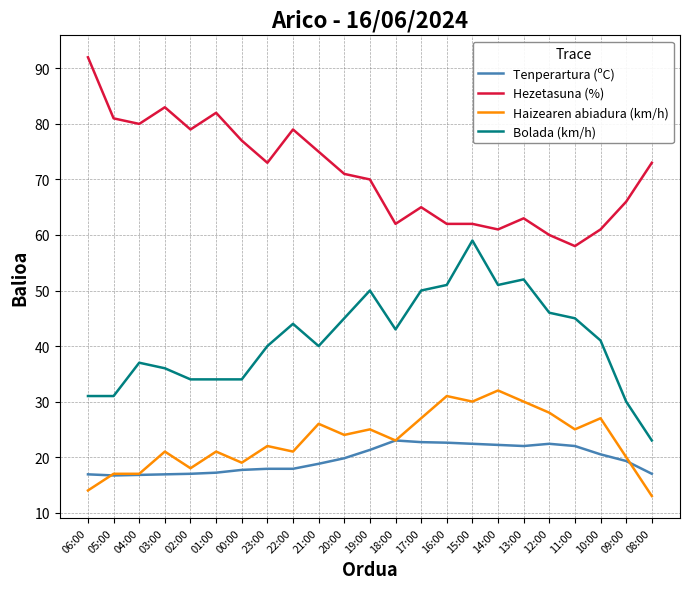

Which label corresponds to the largest value in the chart?

06:00